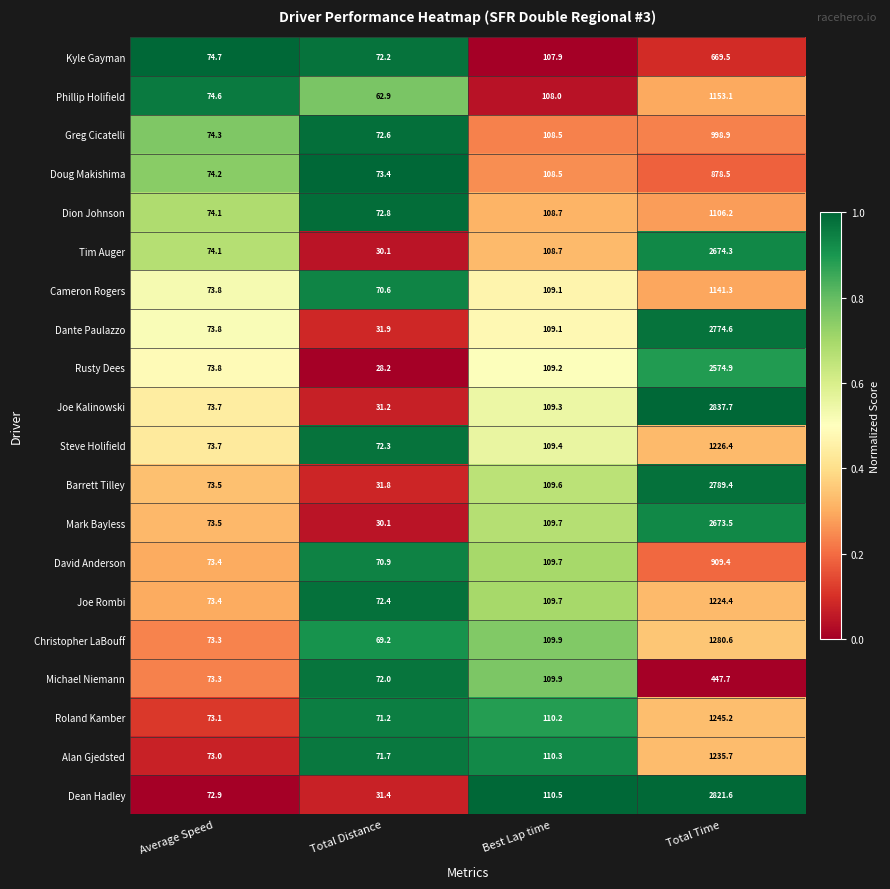

The Tim Auger series shows 30.1 at Total Distance. True or false?

True